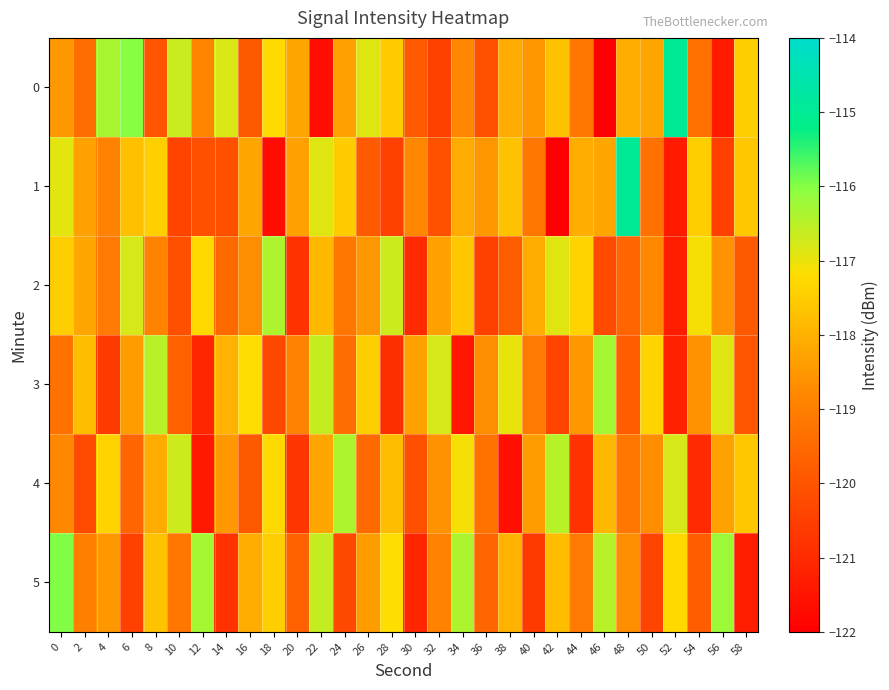

Between 50 and 20, which is larger?

50